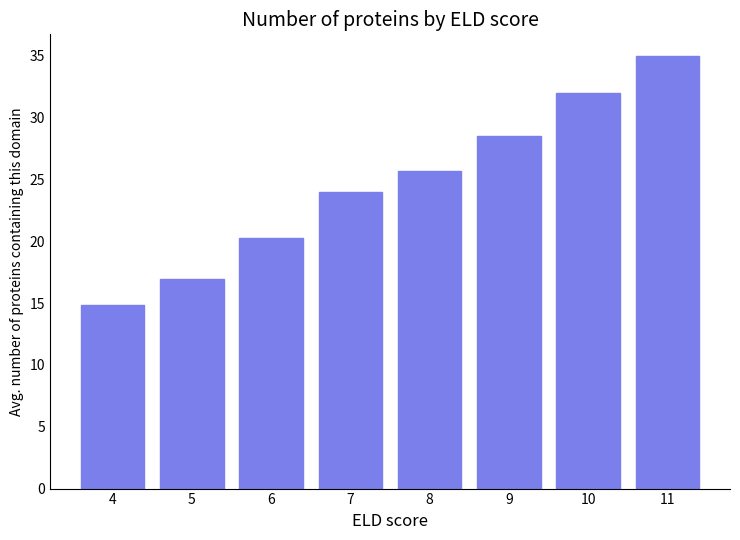

The chart shows a value of 15.4 at 10. True or false?

False